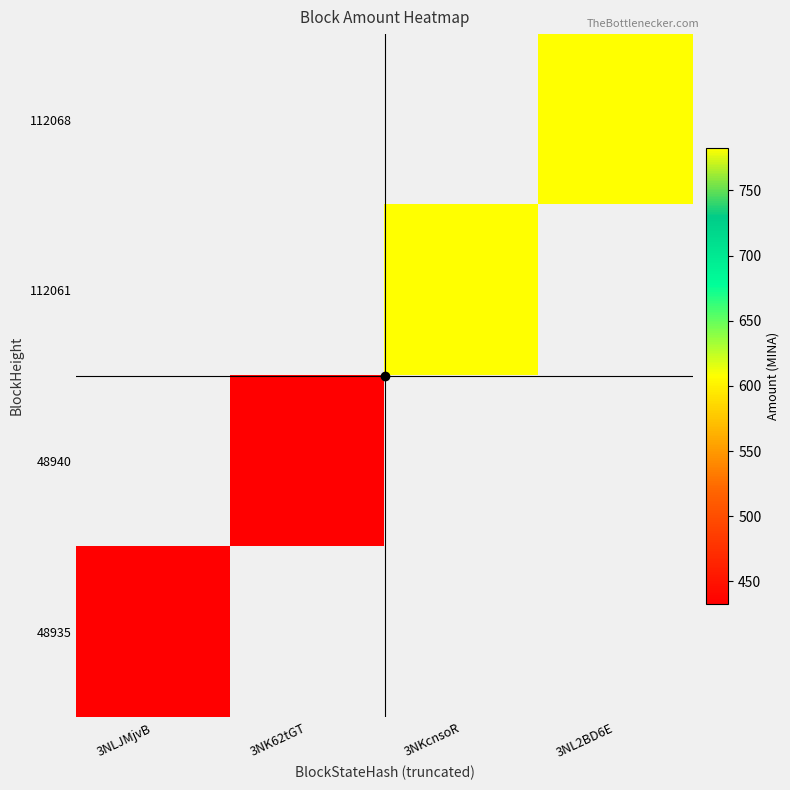

Which series has the largest total across all categories?

112061